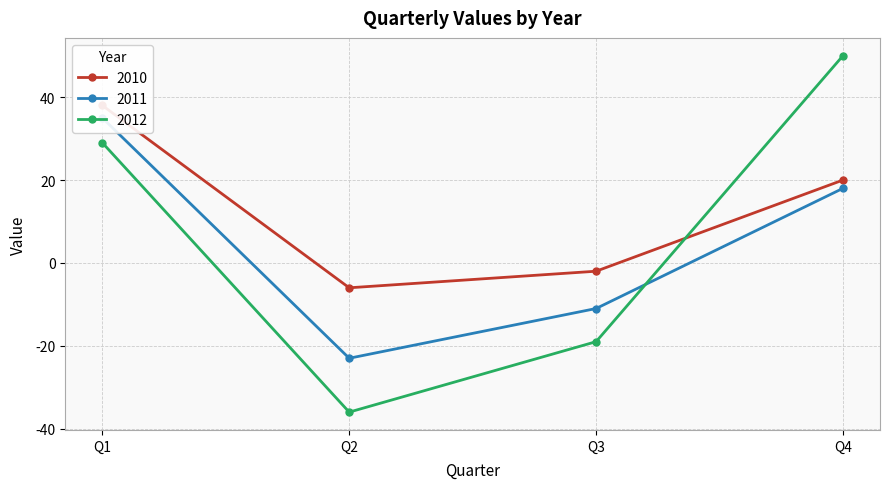

At which category is the sum across all series the highest?

Q1